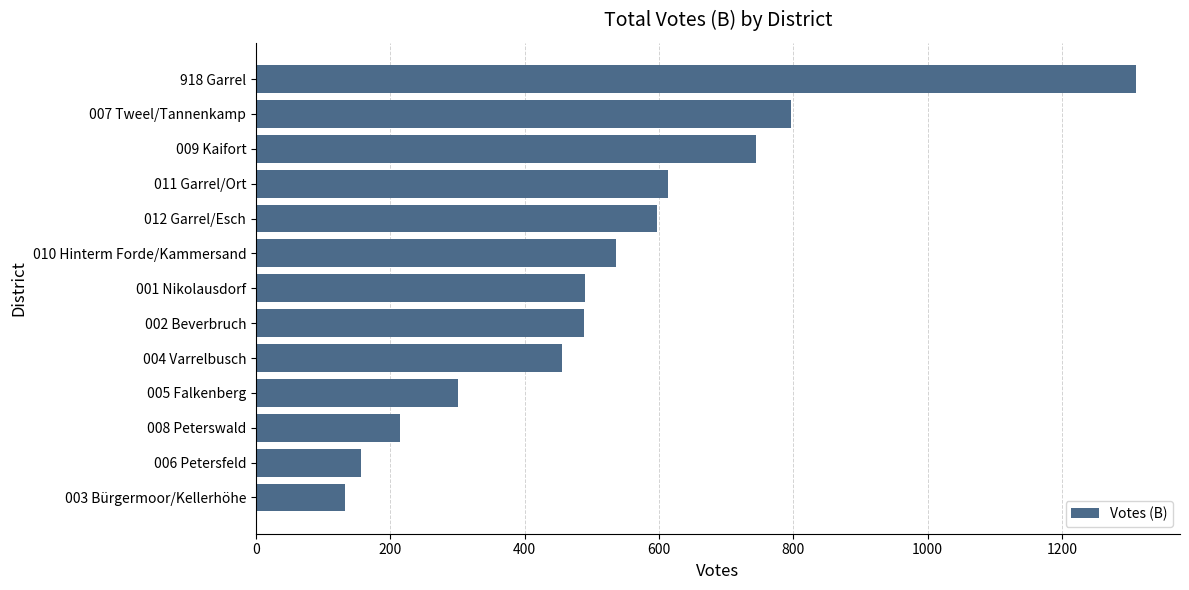

Where is the data nearest to the value 721?

009 Kaifort